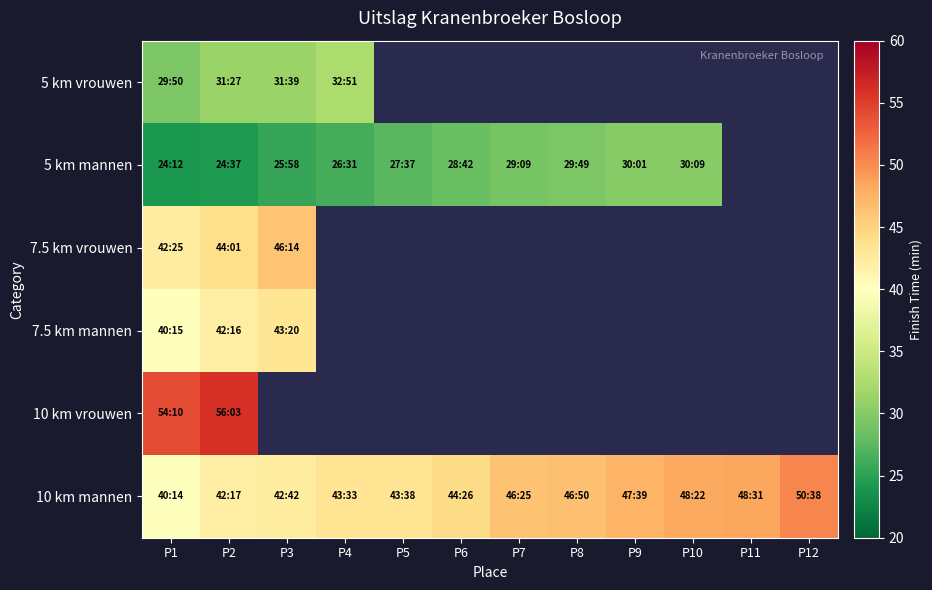

At which label does 5 km mannen first exceed 29?

P7